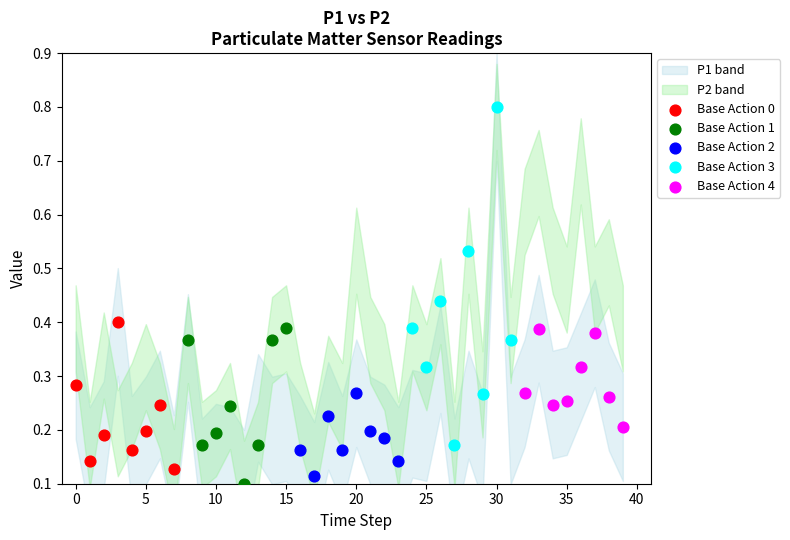

Which series has the widest spread of Y values?

Base Action 3